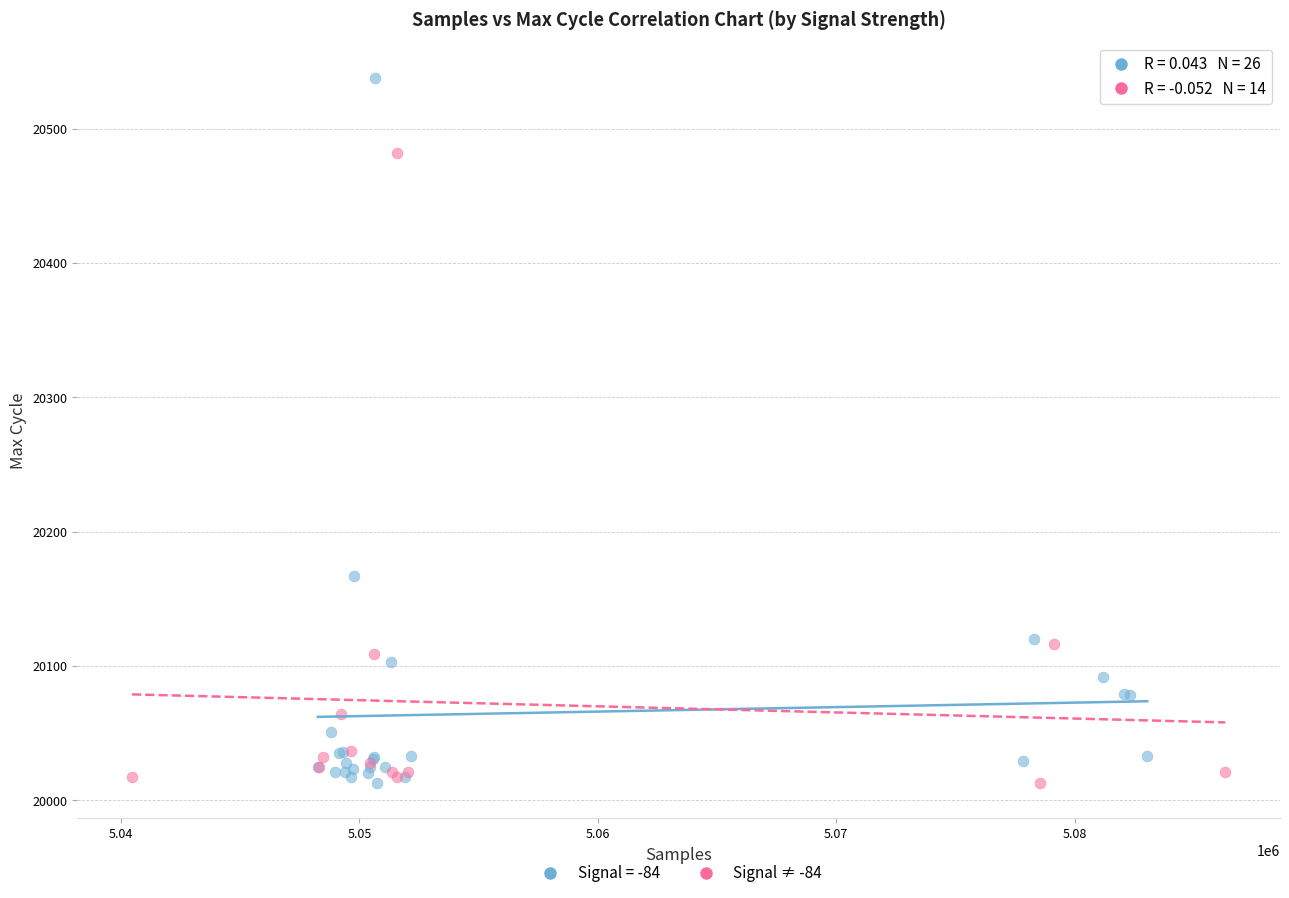

Which series contains the highest Y value?

Signal = -84